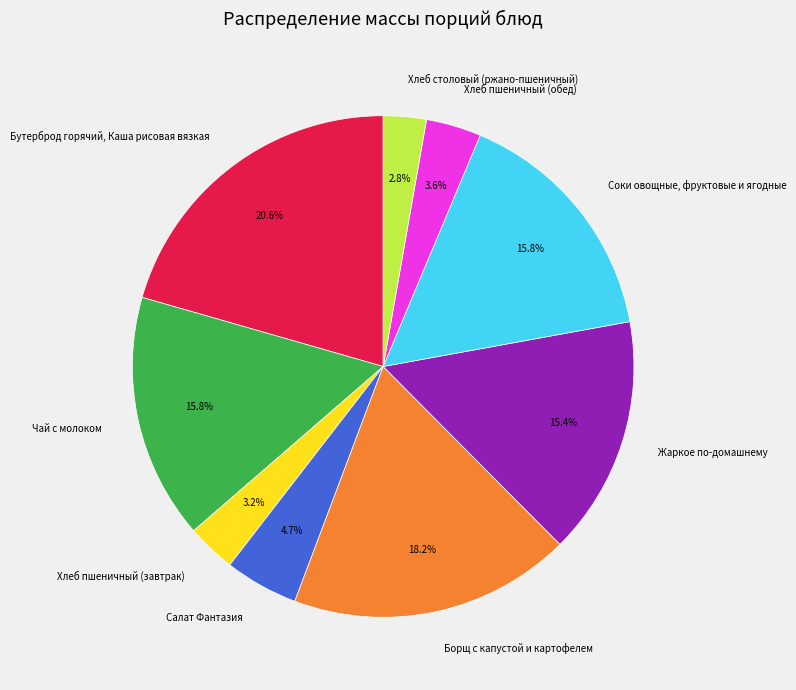

Combined, what portion of the pie is Салат Фантазия and Хлеб столовый (ржано-пшеничный)?

7.5%